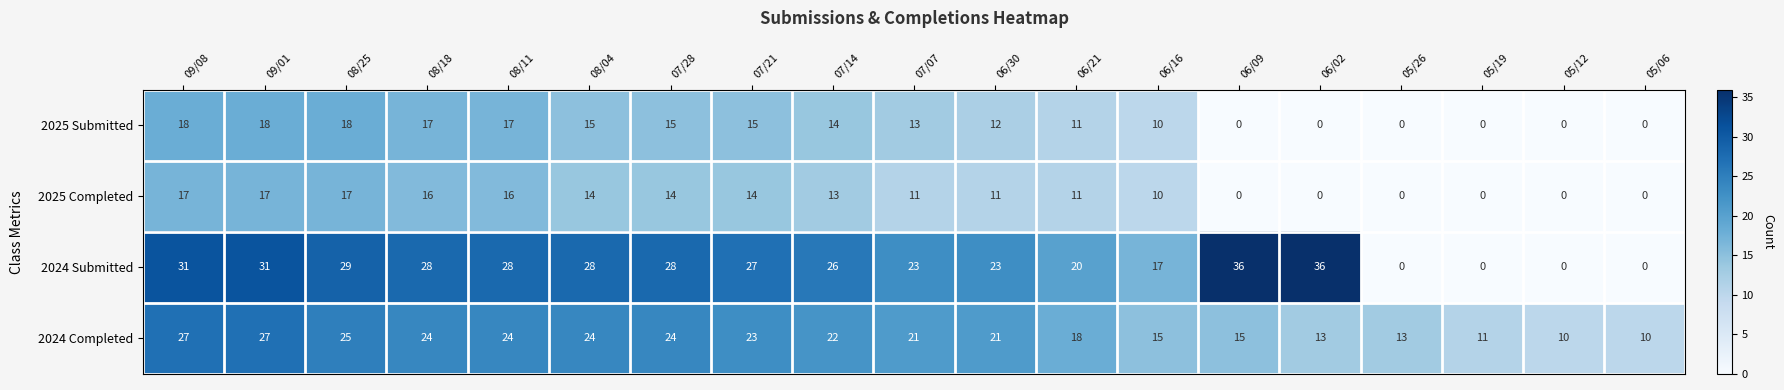

Where does the 2024 Completed series first go above 21?

09/08